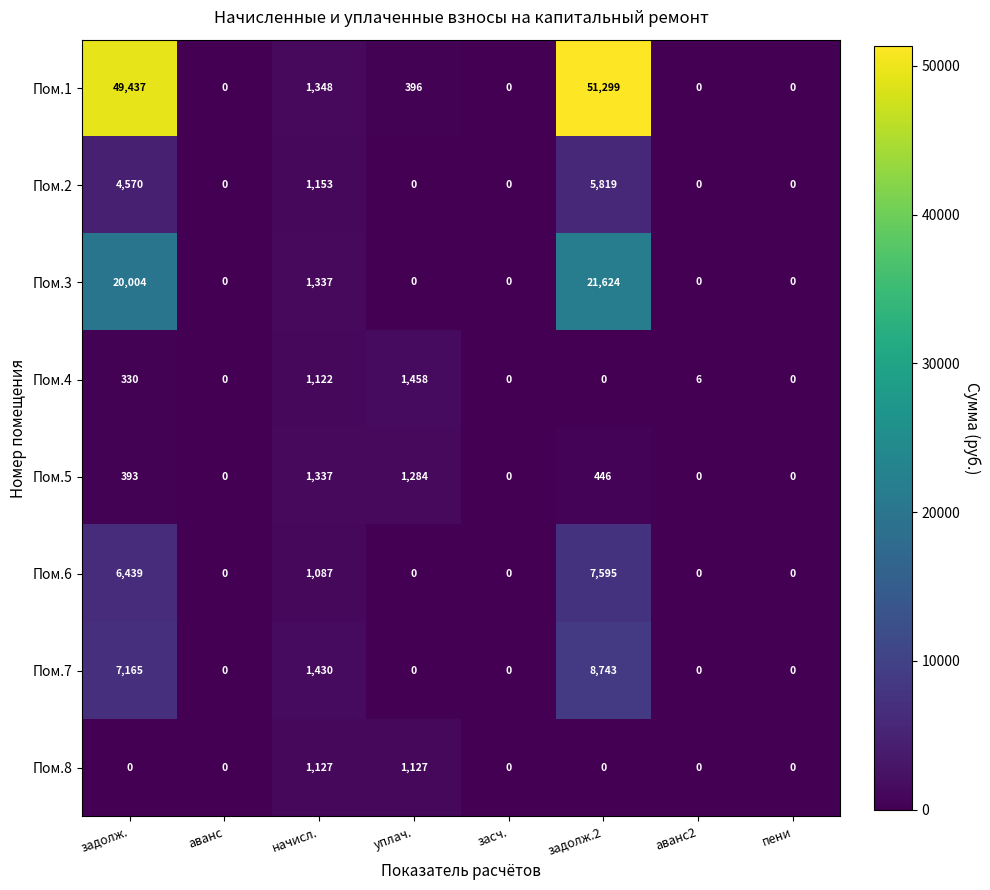

Count the number of data series in this chart.

8